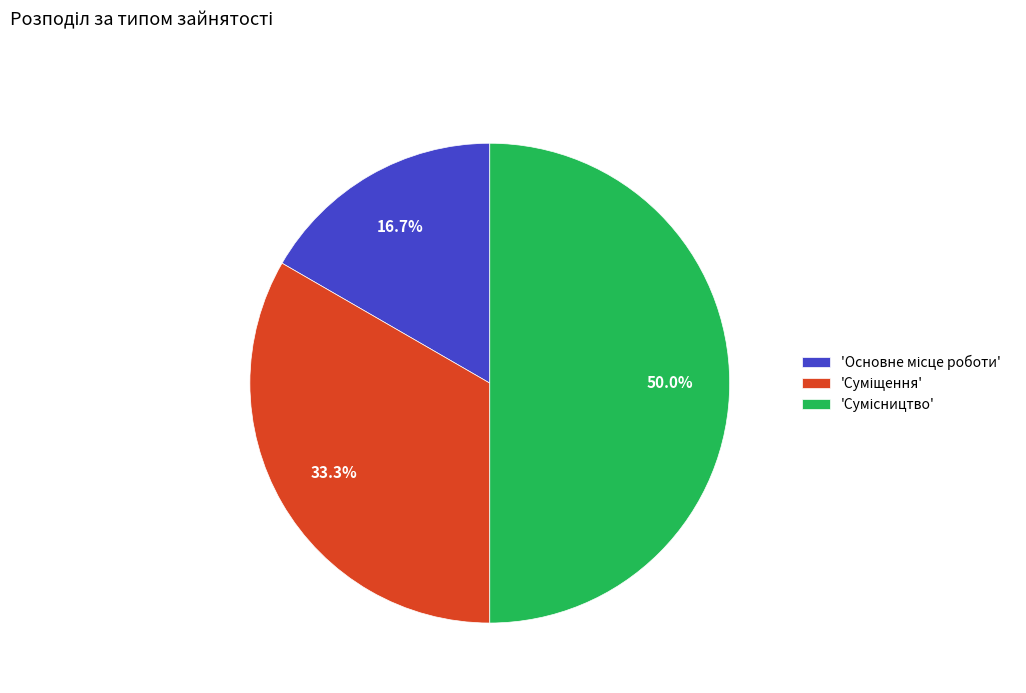

How many segments does this pie chart have?

3